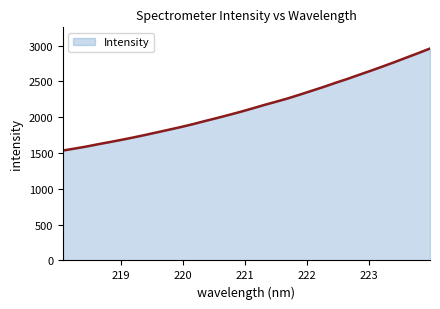

What is the minimum value shown in the chart?

1534.6